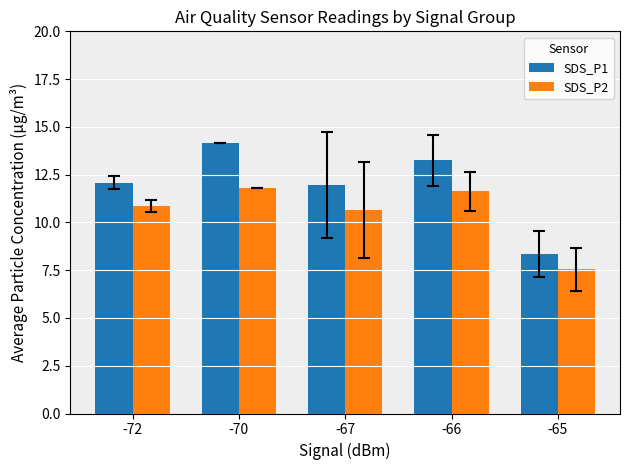

List the labels in order of SDS_P2 value, largest first.

-70, -66, -72, -67, -65